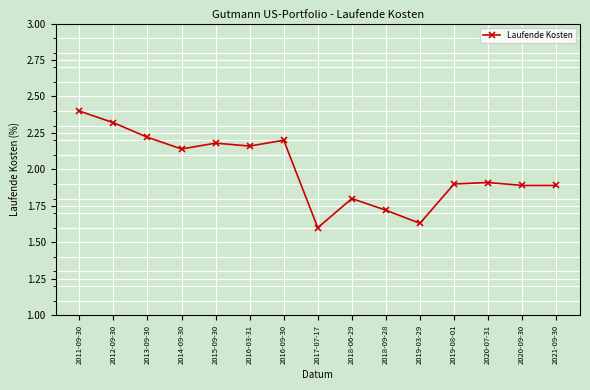

Does the chart have visible grid lines?

Yes